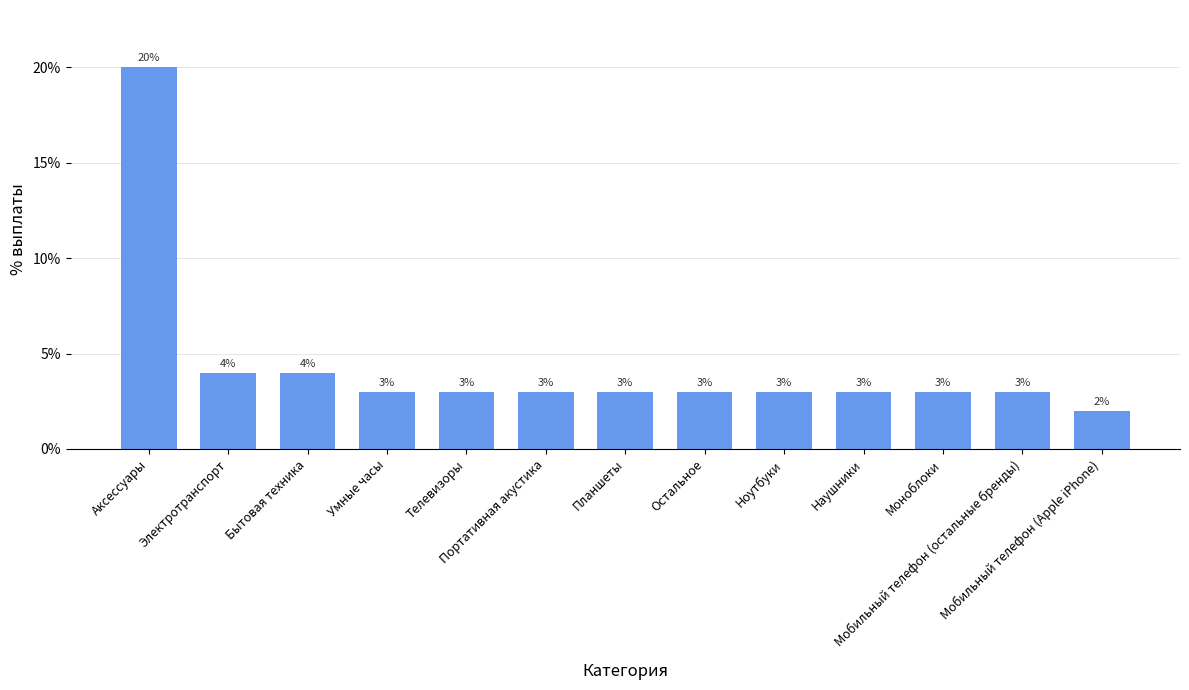

Rank the categories by value from lowest to highest.

Мобильный телефон (Apple iPhone), Умные часы, Телевизоры, Портативная акустика, Планшеты, Остальное, Ноутбуки, Наушники, Моноблоки, Мобильный телефон (остальные бренды), Электротранспорт, Бытовая техника, Аксессуары